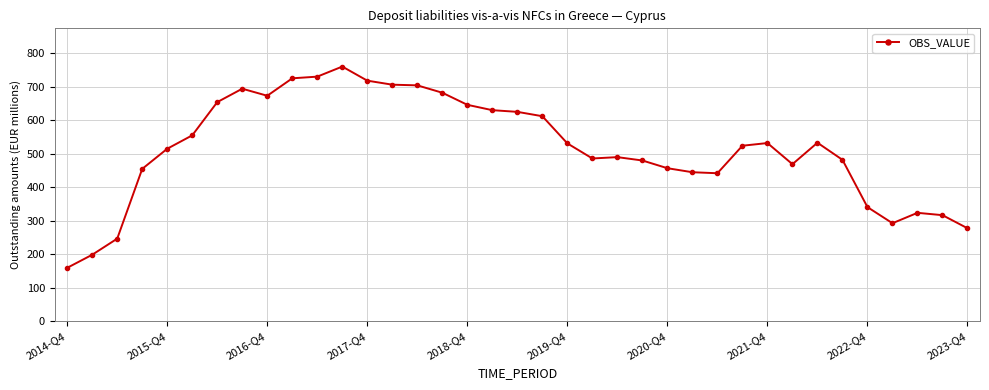

What is the greatest value displayed?

760